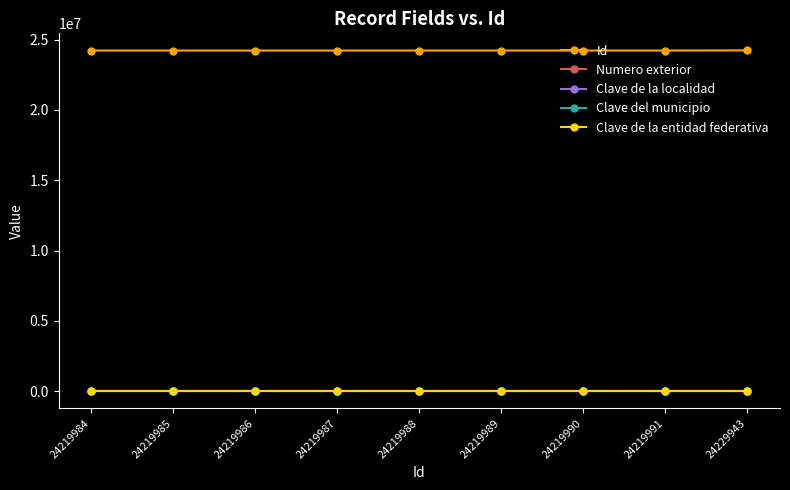

Is the value of Id at 24219984 greater than the value of Numero exterior at 24219989?

Yes